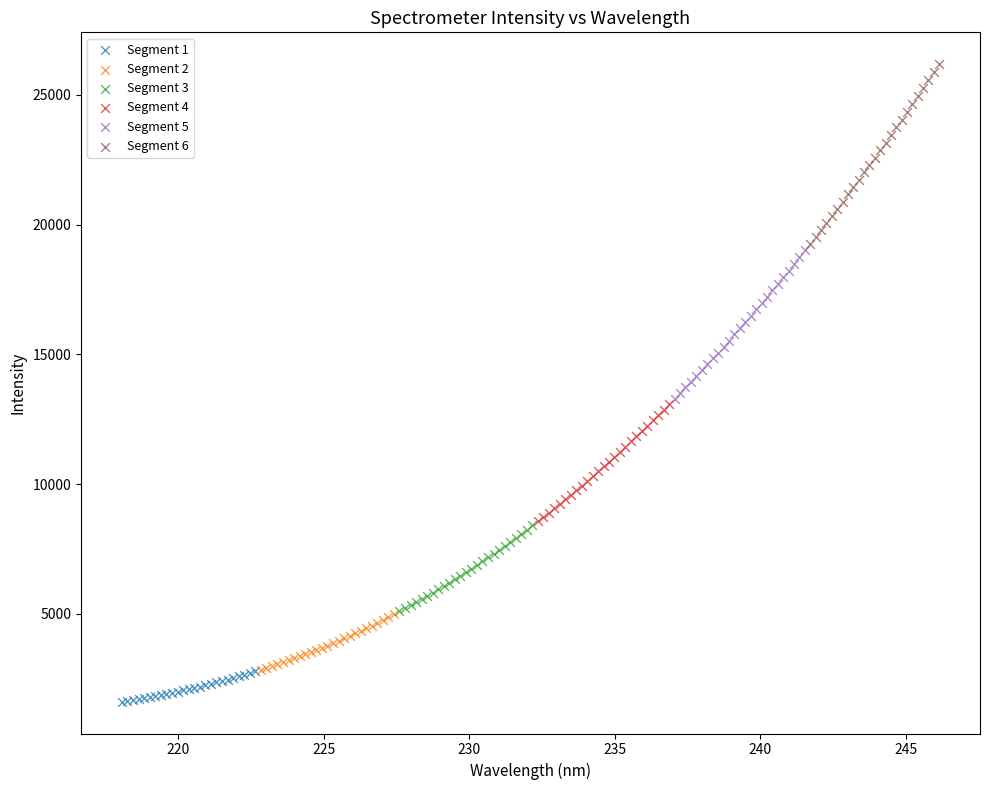

Which series contains the lowest Y value?

Segment 1